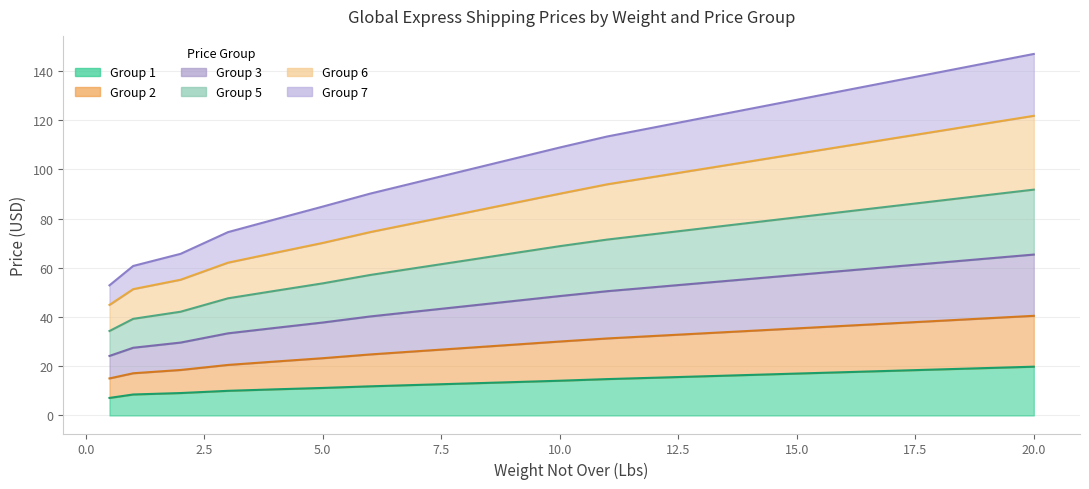

At how many categories does at least one series exceed 37?

21